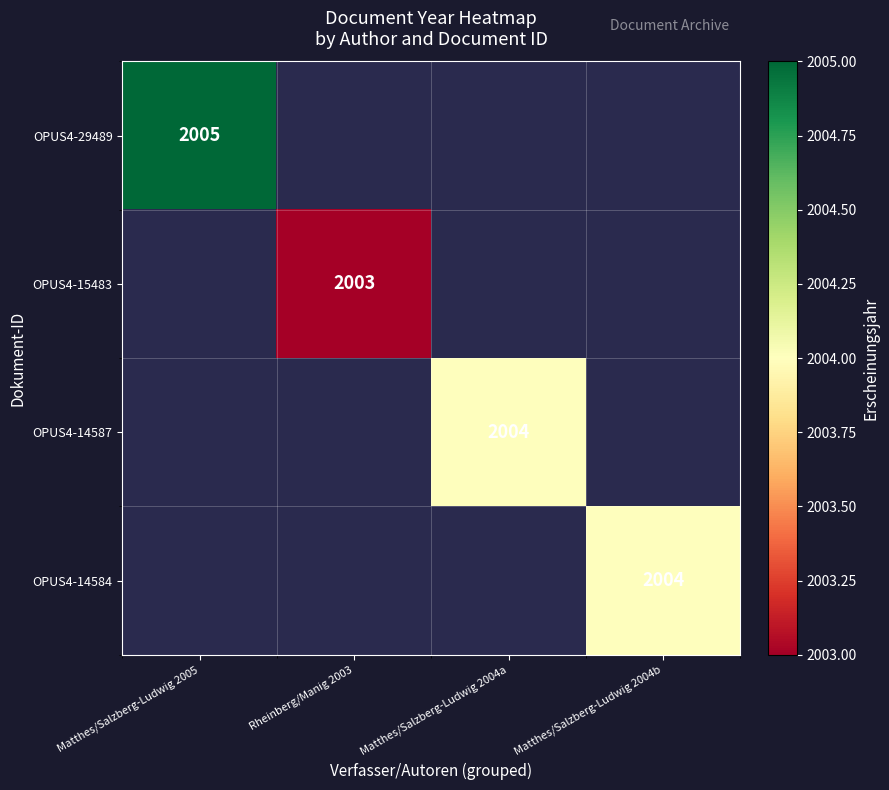

The OPUS4-14587 series shows 2004 at Matthes/Salzberg-Ludwig 2004a. True or false?

True